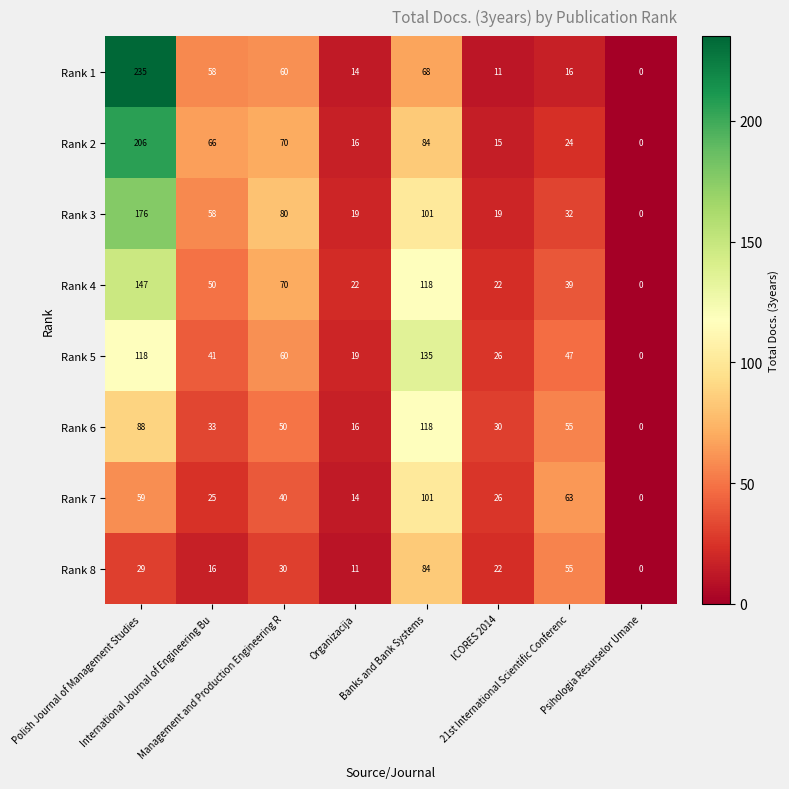

List the series in order of their peak value, highest first.

Rank 1, Rank 2, Rank 3, Rank 4, Rank 5, Rank 6, Rank 7, Rank 8